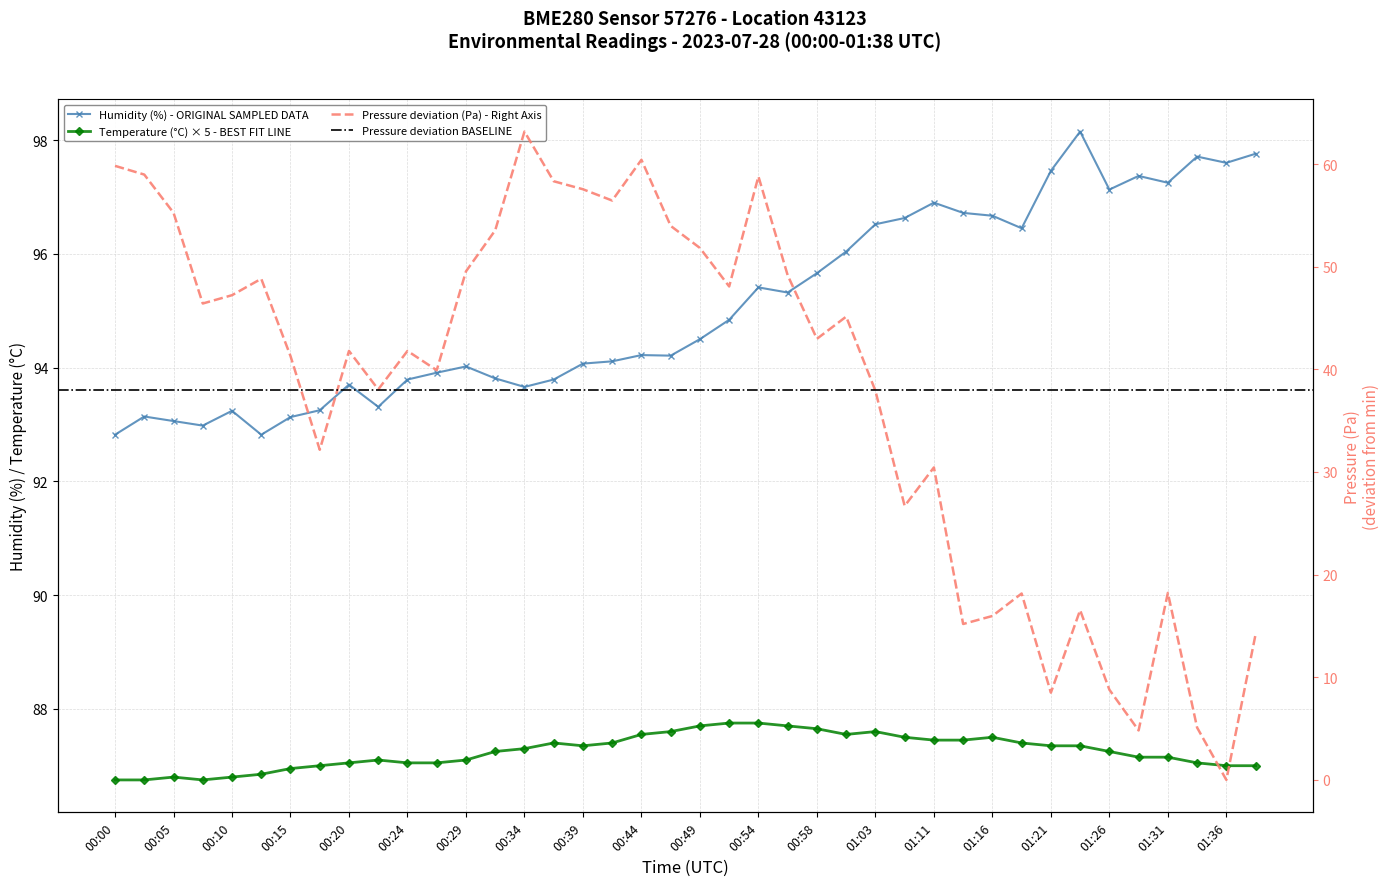

What position from the left is 01:31?

37